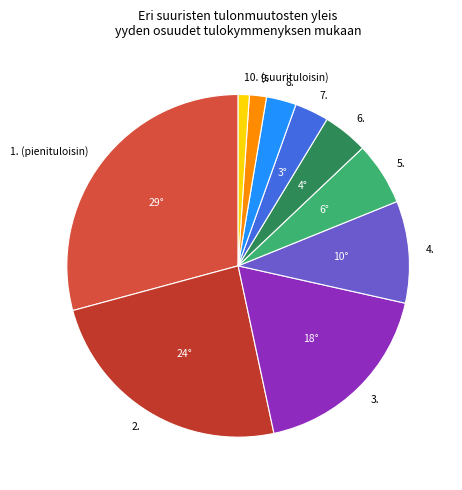

Combined, do 2. and 6. account for over 50%?

No